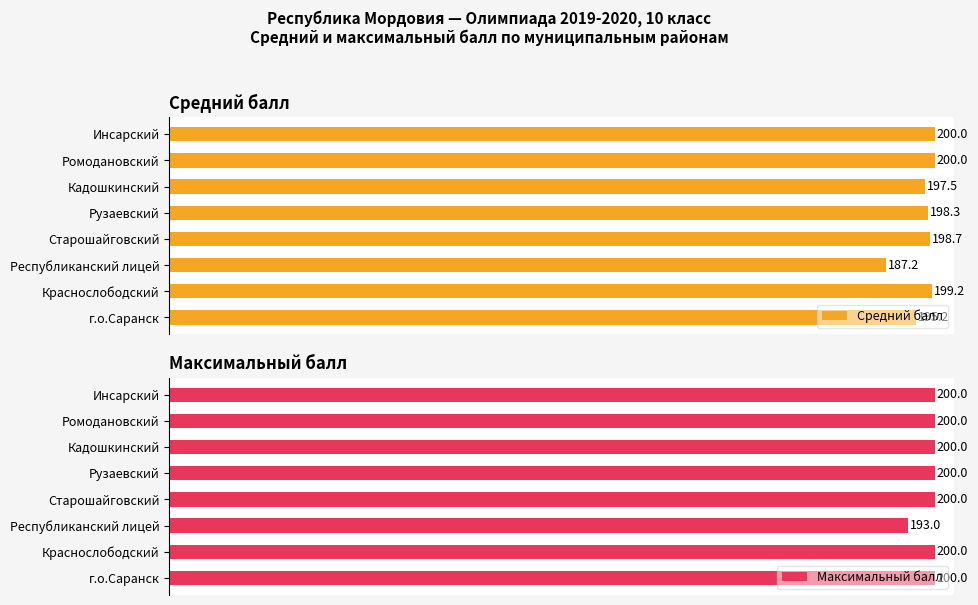

At which label is Средний балл closest to 193?

г.о.Саранск